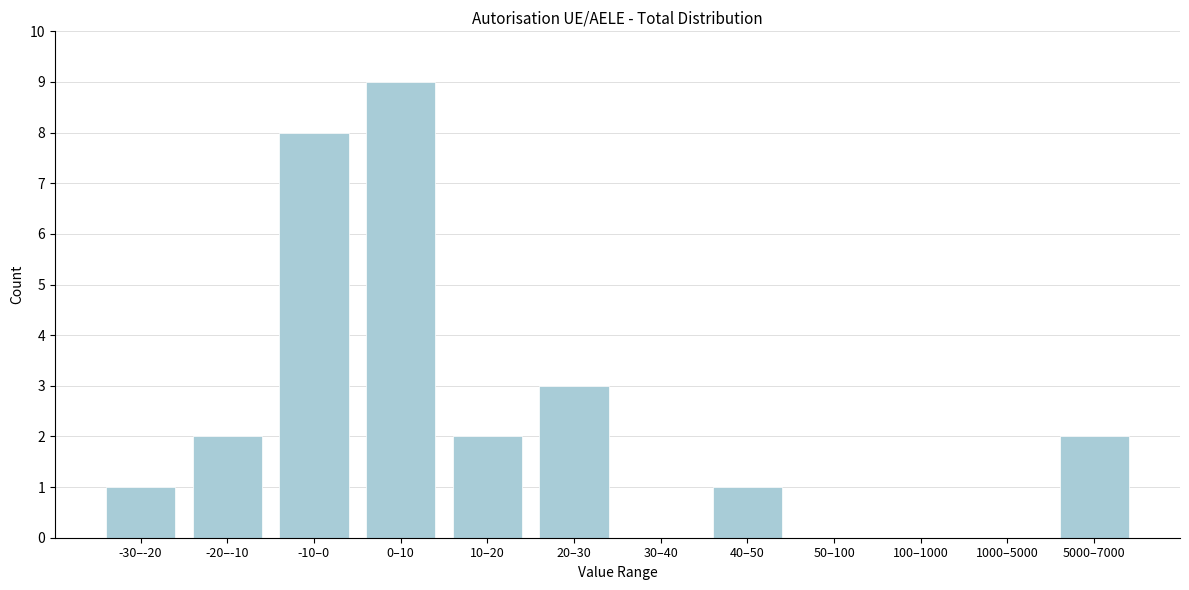

Reading right to left, transcribe all the data shown in this chart.

5000–7000=2	1000–5000=0	100–1000=0	50–100=0	40–50=1	30–40=0	20–30=3	10–20=2	0–10=9	-10–0=8	-20–-10=2	-30–-20=1